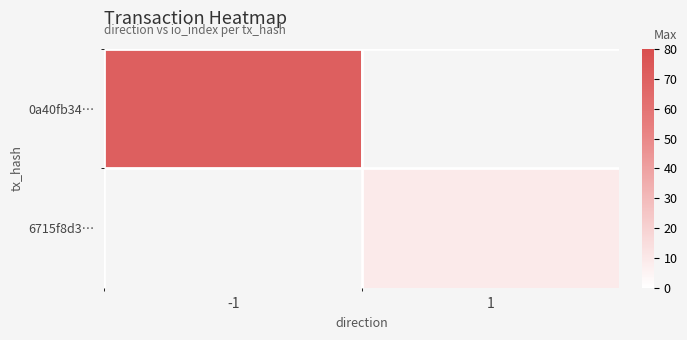

Which category has the lowest value across all series?

1